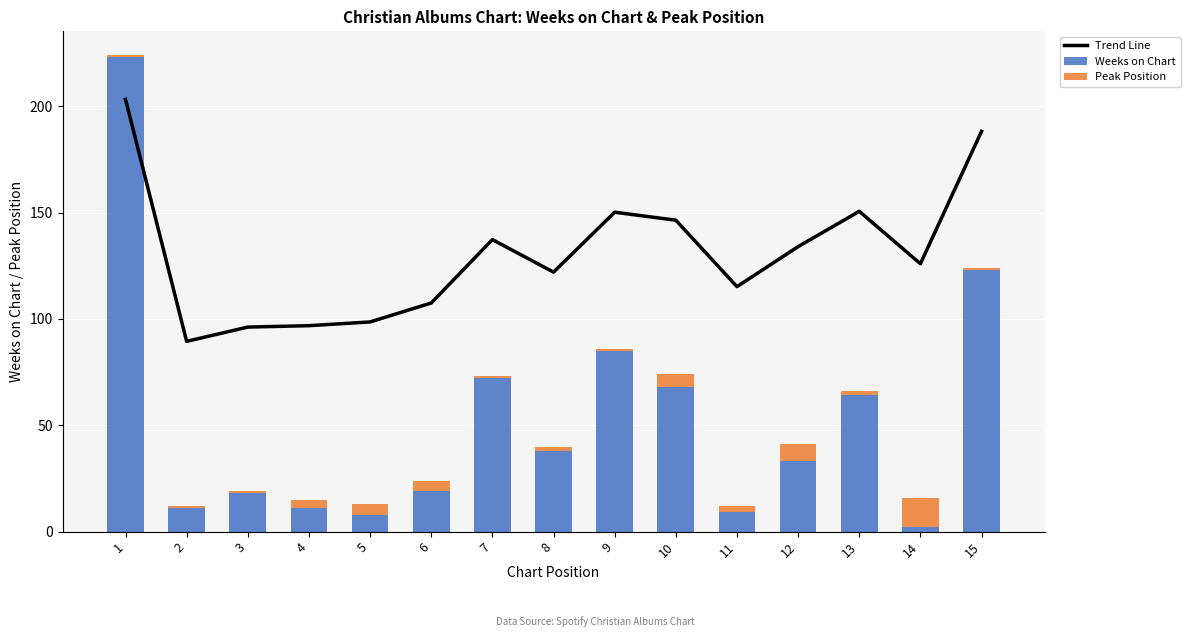

How many values in the Trend Line series are below 125?

7